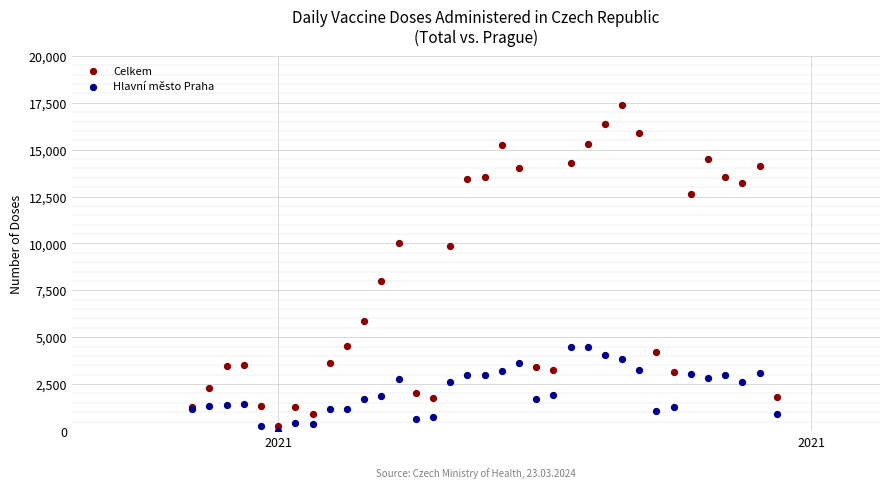

Which series has the largest Y range (max minus min)?

Celkem